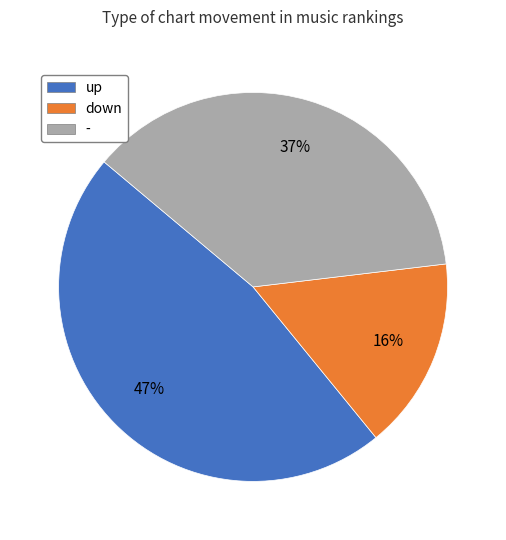

To the nearest percent, what portion does - represent?

37%